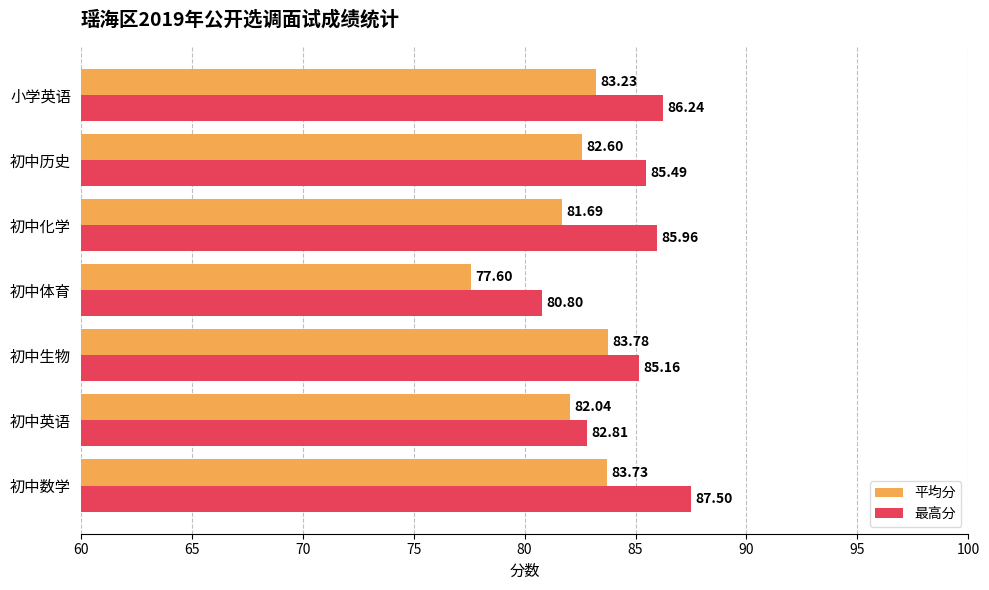

Which series has the largest range (max minus min)?

最高分